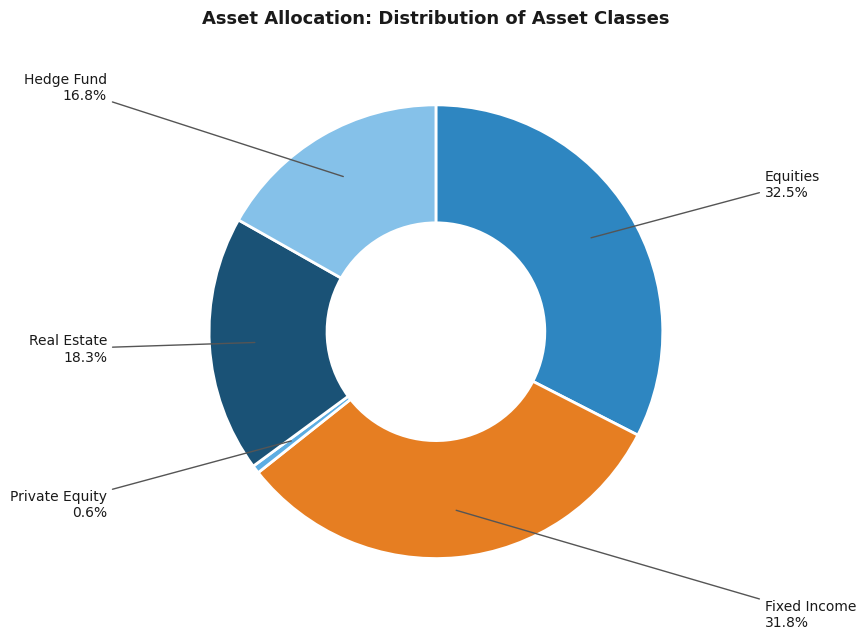

Which slice is the largest?

Equities